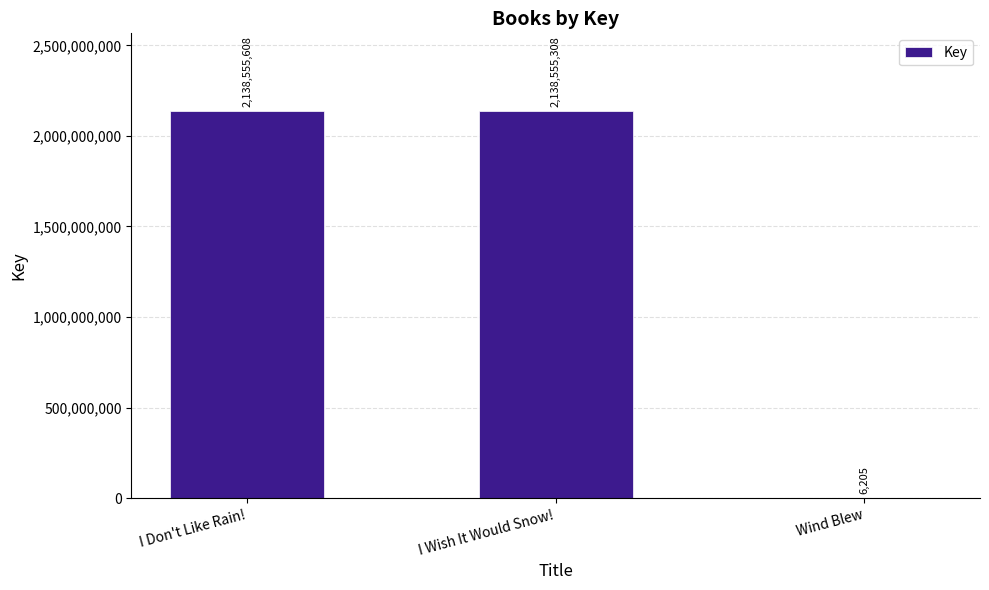

Which category has the highest value across all series?

I Don't Like Rain!